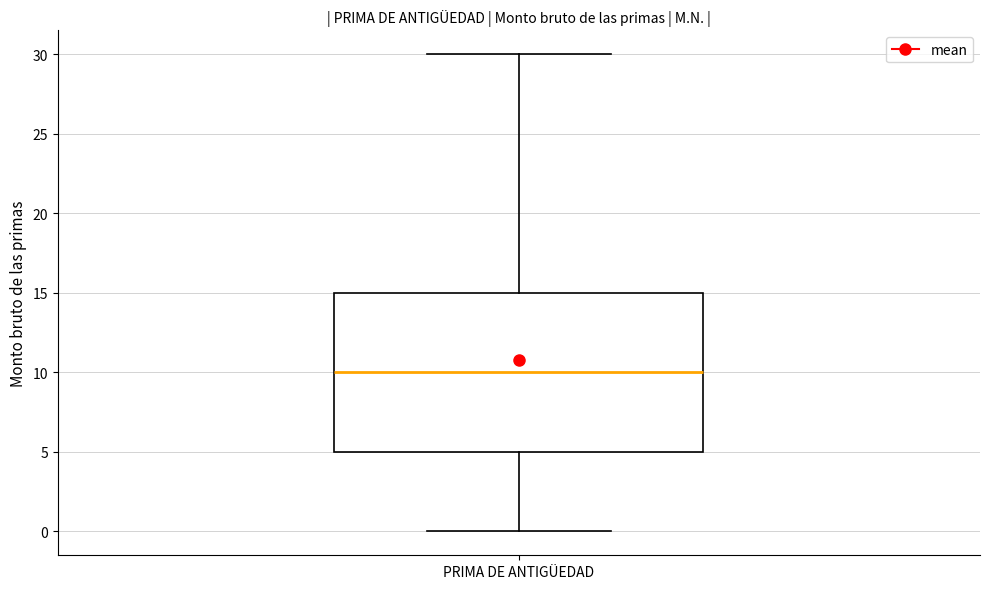

Read this box plot against the y-axis: the position of the median line, the range covered by the box, and the ends of both whiskers. The values are not printed on the chart, so give them approximately, as read against the axis.

median 10, box 5 to 15, whiskers 0 to 30